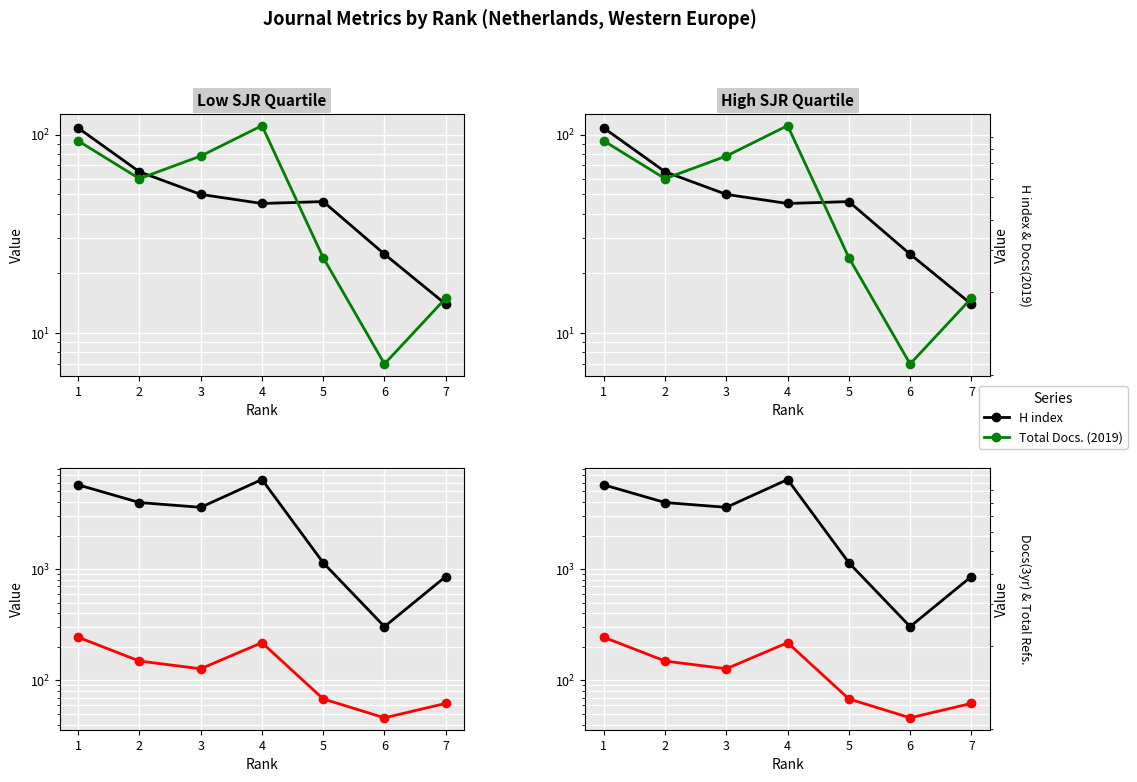

The Total Docs. (2019) series shows 15 at 2. True or false?

False